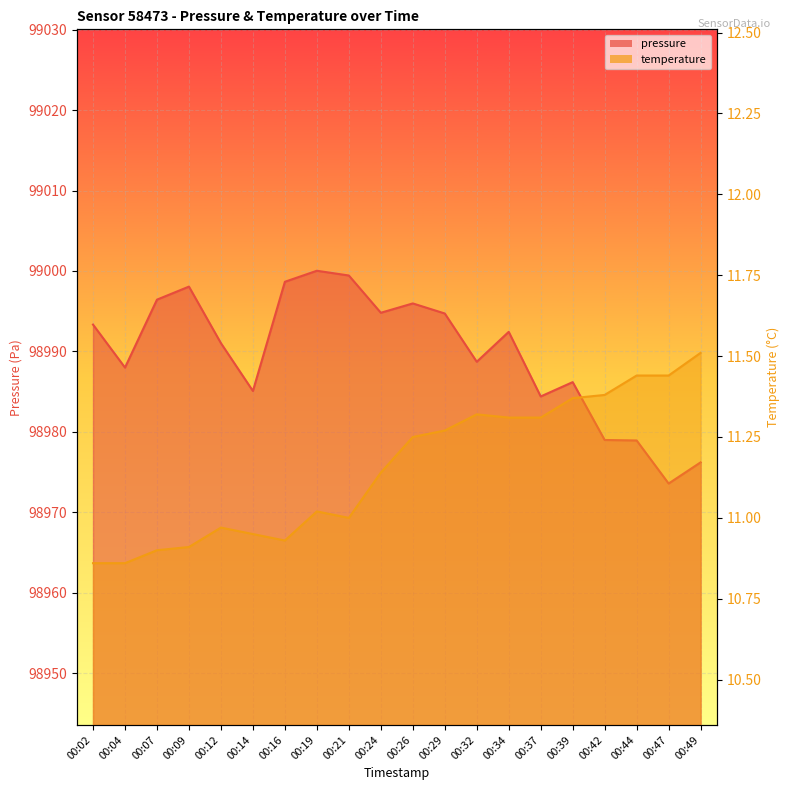

Reading left to right, what are all the values shown in this chart?

pressure: 98993.3	98988.0	98996.4	98998.1	98991.0	98985.1	98998.7	99000.0	98999.4	98994.8	98996.0	98994.7	98988.7	98992.4	98984.4	98986.2	98979.0	98978.9	98973.6	98976.2
temperature: 10.9	10.9	10.9	10.9	11.0	10.9	10.9	11.0	11.0	11.1	11.2	11.3	11.3	11.3	11.3	11.4	11.4	11.4	11.4	11.5